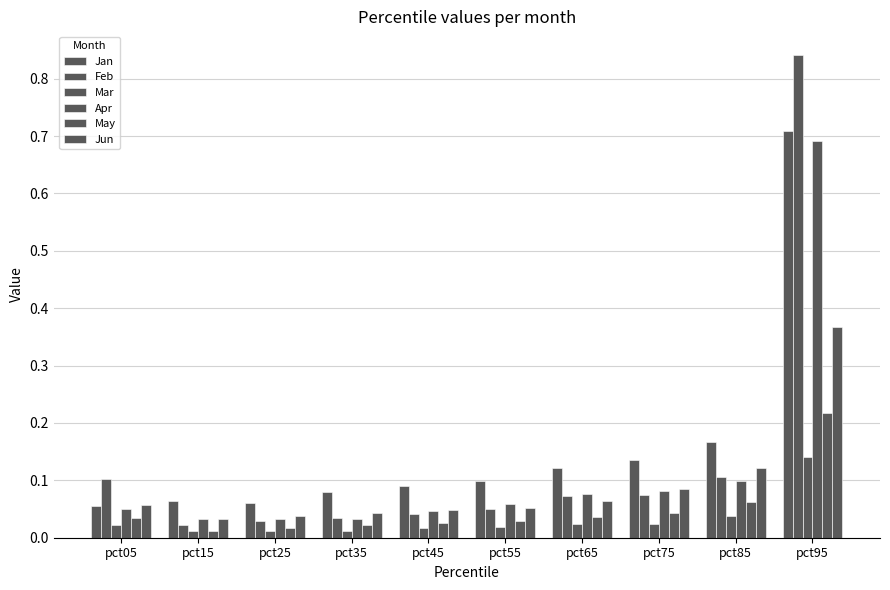

Are the bars horizontal?

No